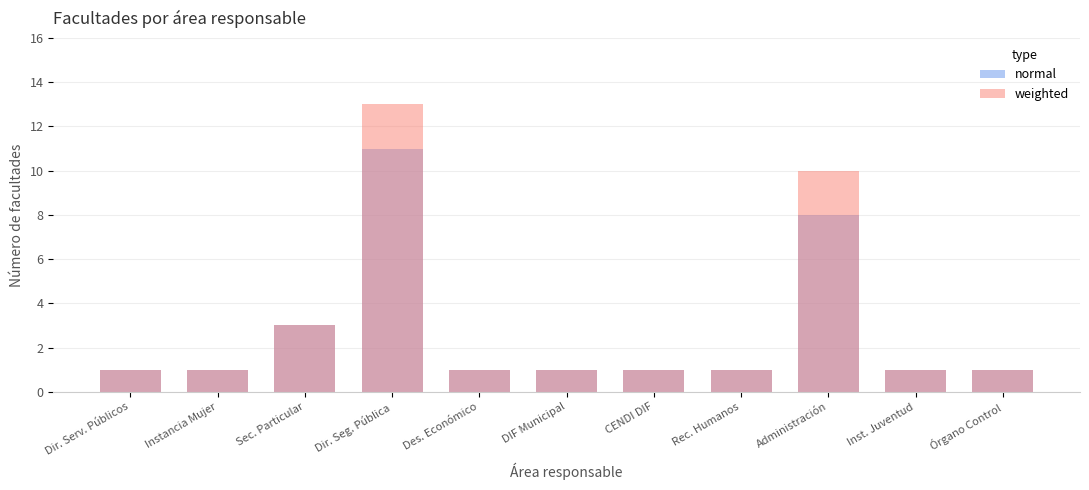

What is the value of the normal bar at the 3rd from the left?

3